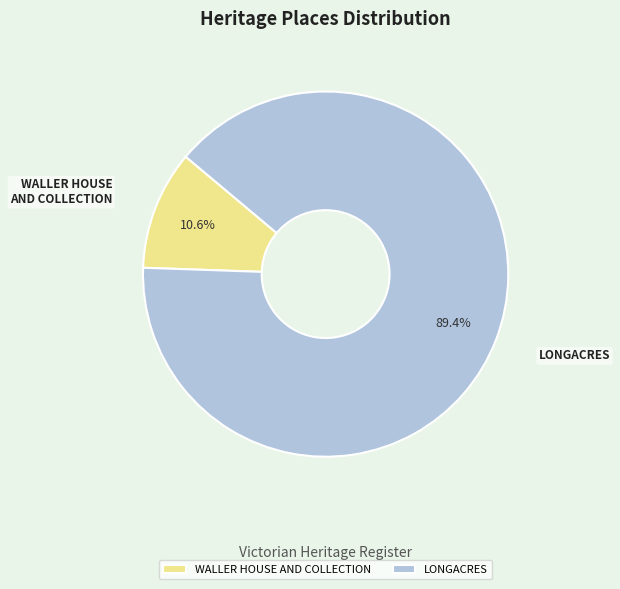

Count the number of slices in the pie.

2